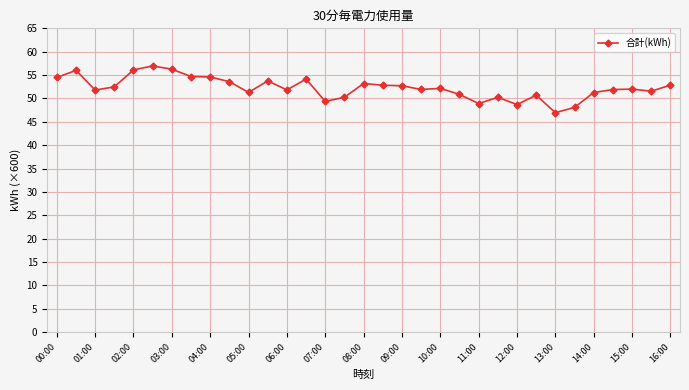

True or false: the data has more than 0 interior local peaks.

True